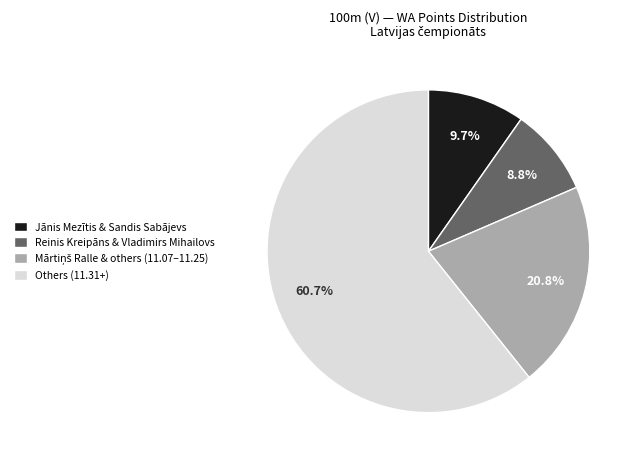

Is there any slice that represents more than half of the pie?

Yes